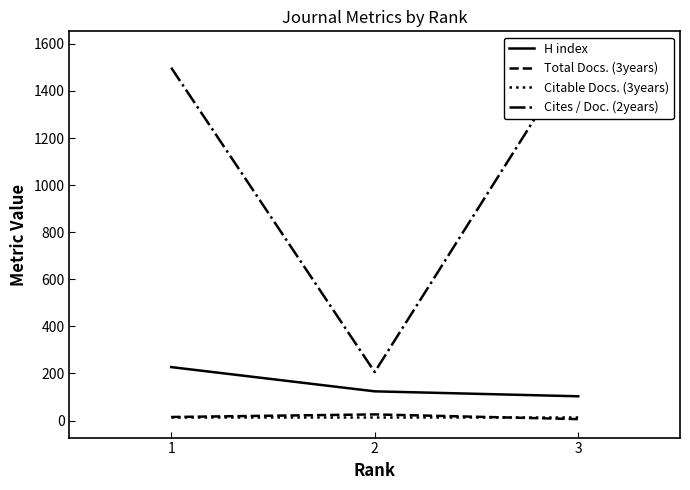

What are all the series names shown in the legend?

H index, Total Docs. (3years), Citable Docs. (3years), Cites / Doc. (2years)